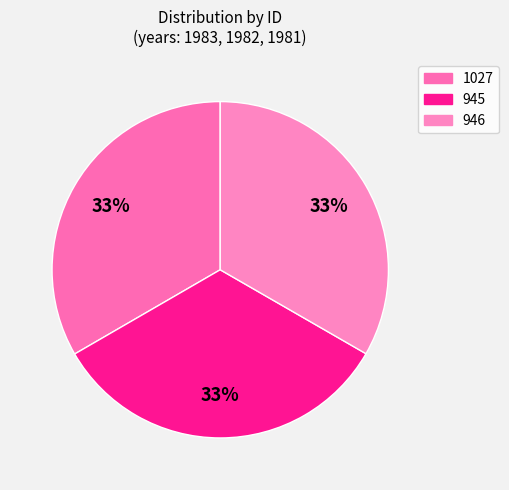

Which slice is the smallest?

946